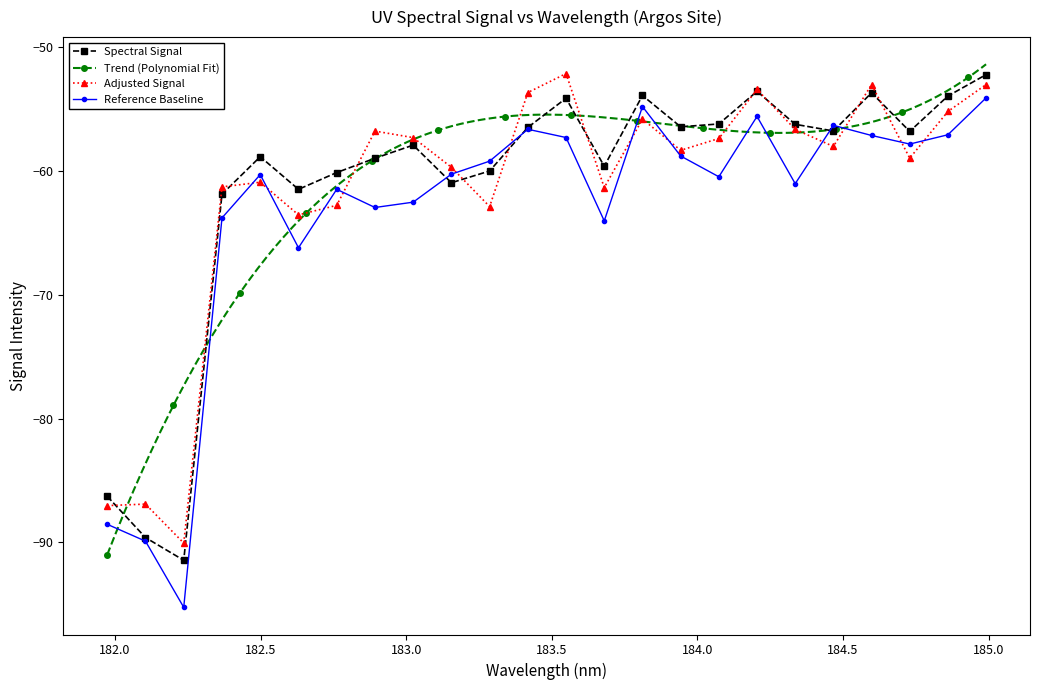

How many data points in Reference Baseline are less than -60?

13